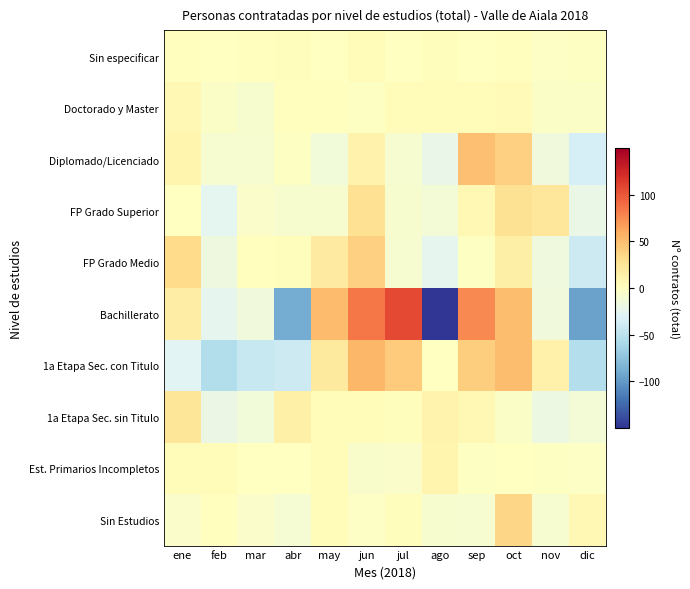

What is the total value across all series at ago?

-188.7